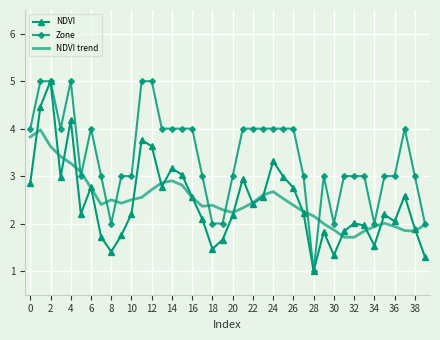

What is the highest value of the NDVI trend series?

4.0